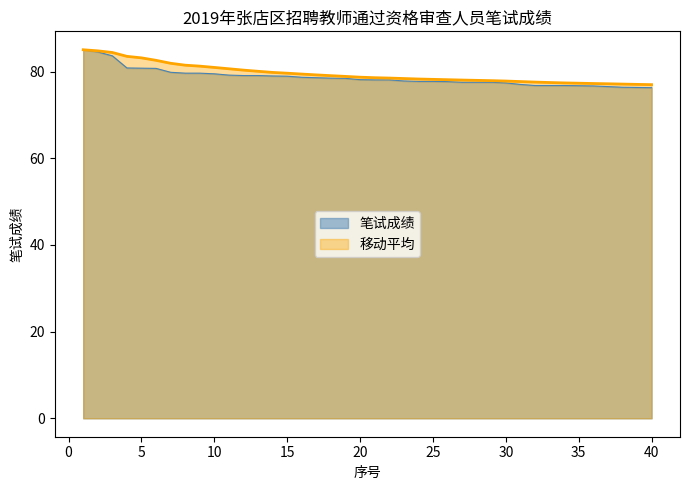

How many distinct data groups are displayed?

2